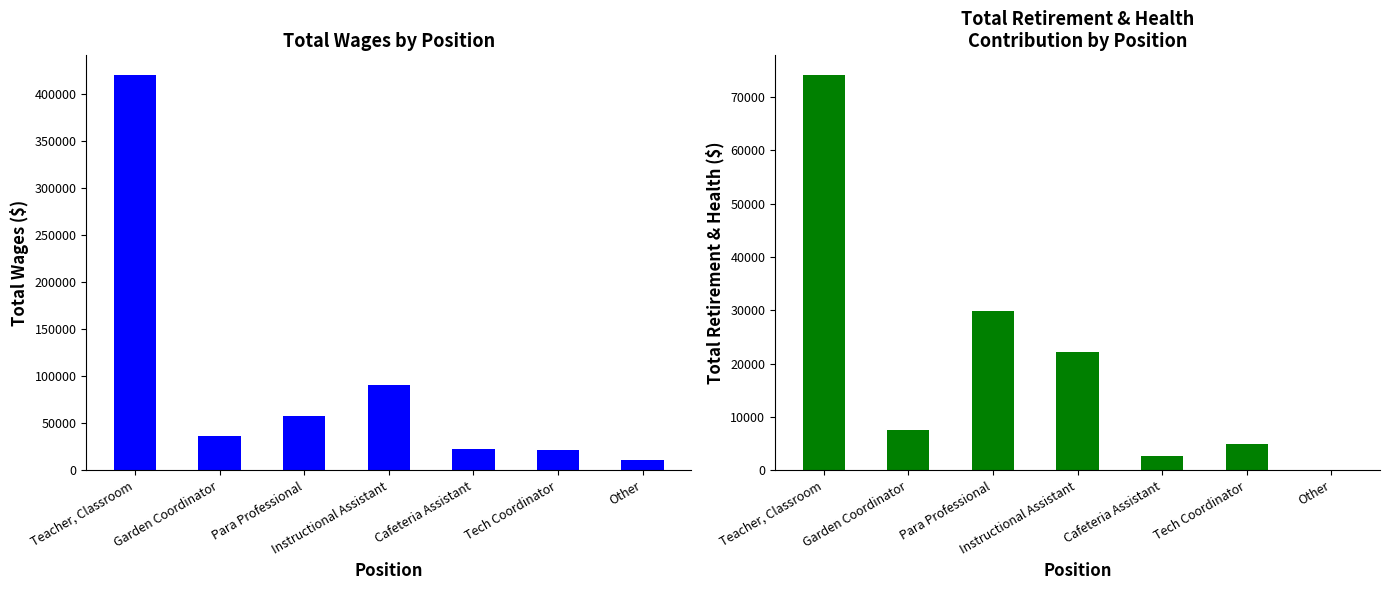

How many values in Total Retirement & Health Contribution are above zero?

6